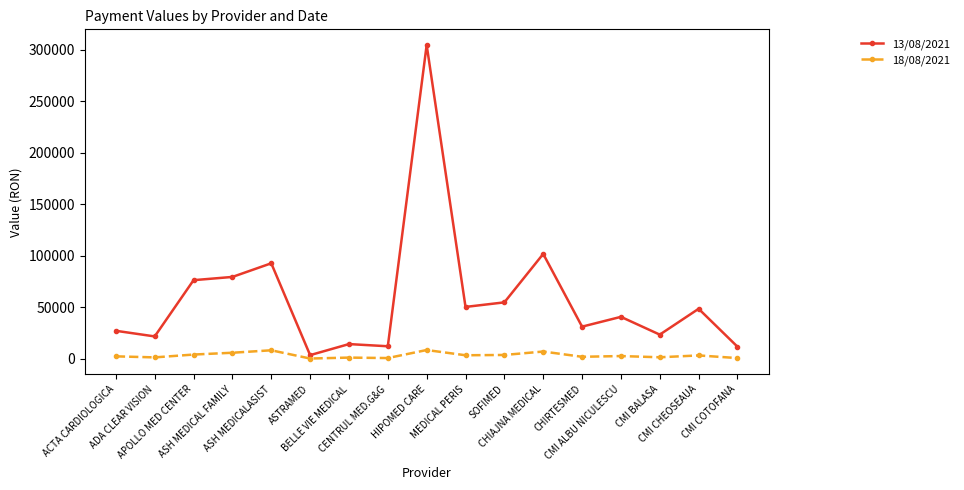

True or false: 18/08/2021 and 13/08/2021 cross at least once.

False